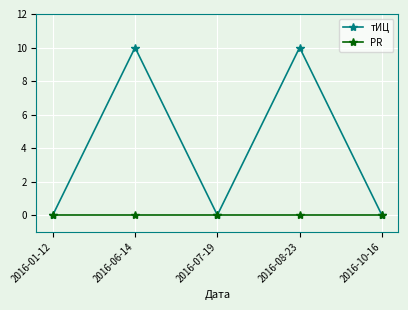

Rank the series by their average value, from lowest to highest.

PR, тИЦ